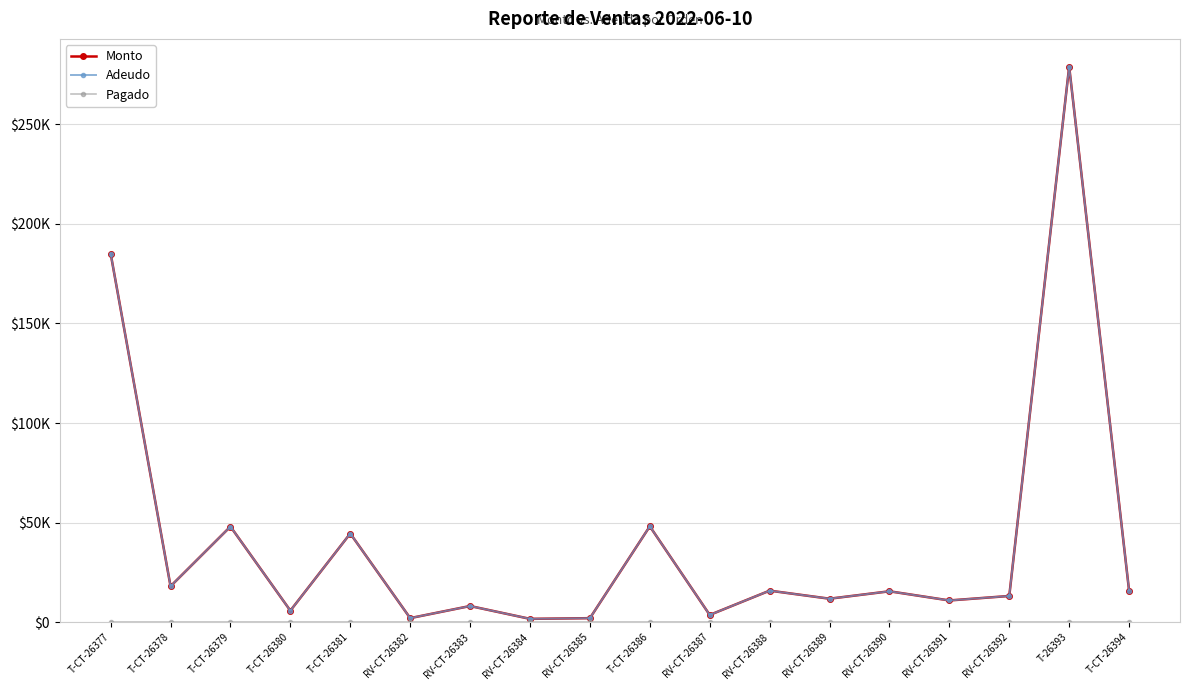

Which series has the widest spread of values?

Monto